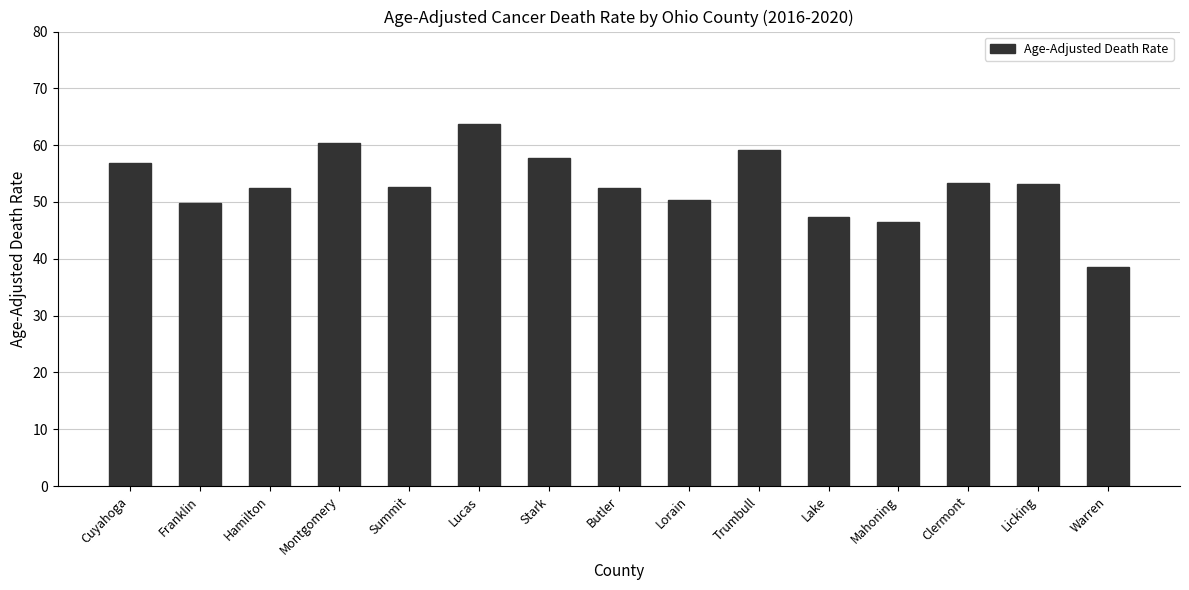

The chart shows a value of 47.4 at Lake. True or false?

True